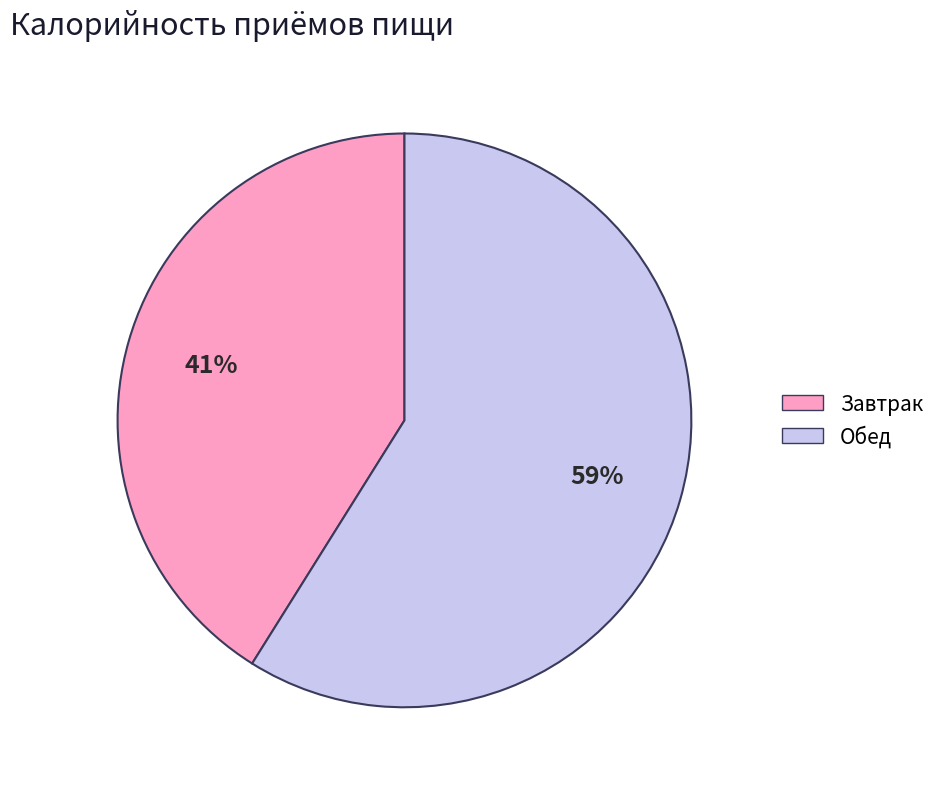

To the nearest percent, what is the combined percentage of Завтрак and Обед?

100%